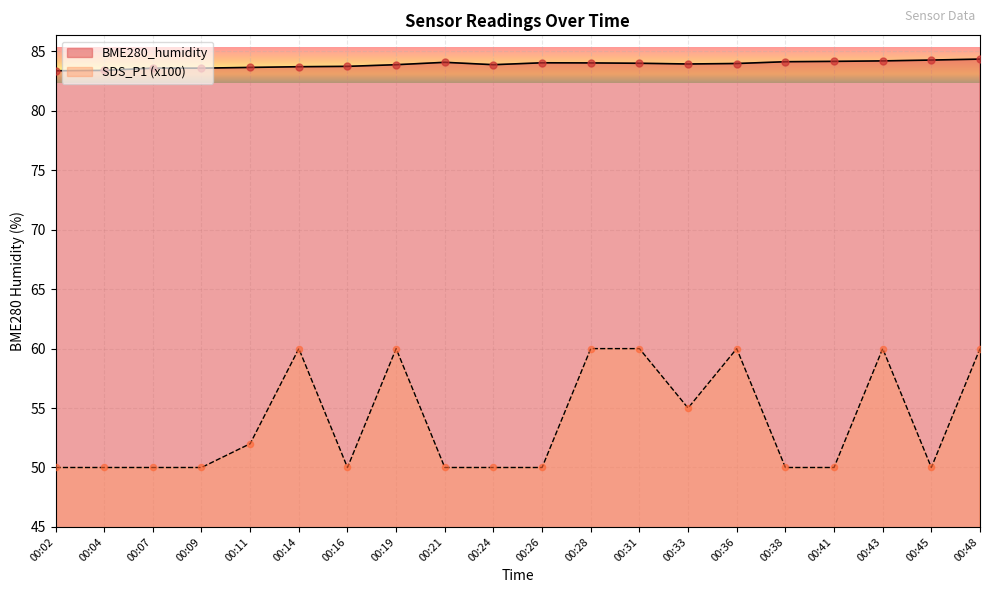

What are all the series names shown in the legend?

BME280_humidity, SDS_P1 (x100)